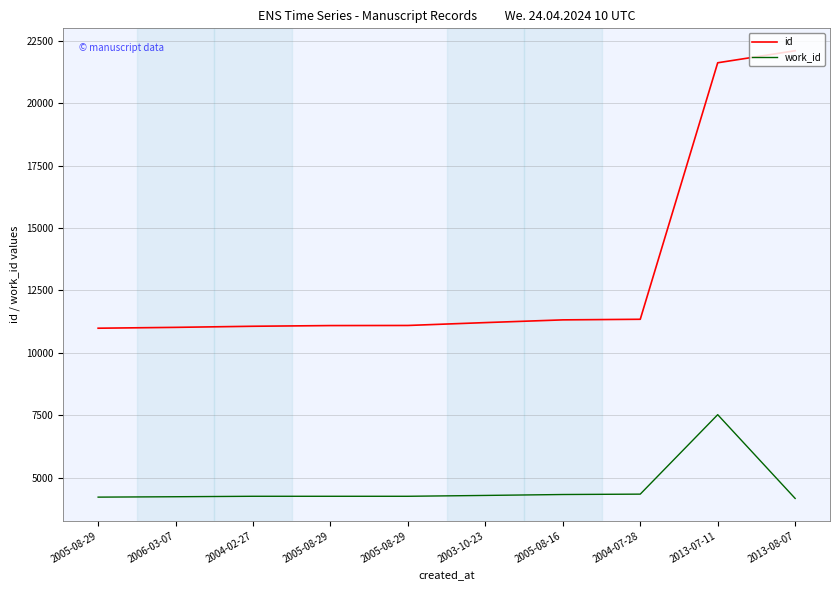

How many lines are shown in the chart?

2